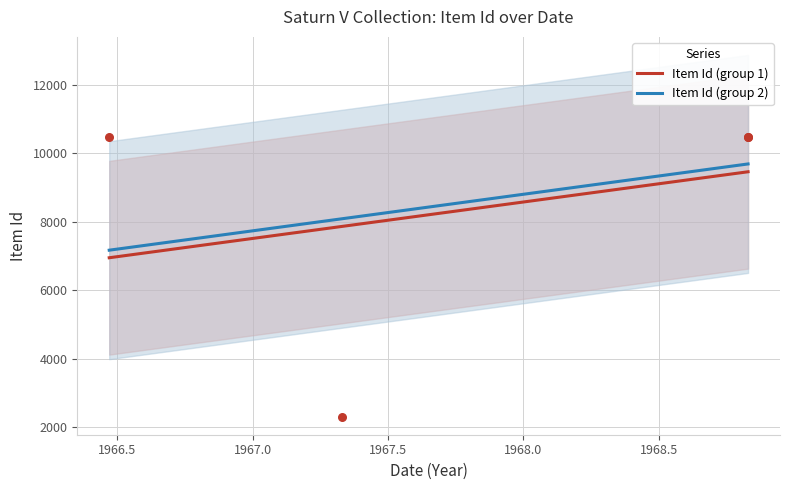

Between 1968-11-01 and 1967-05-01, which is larger?

1968-11-01